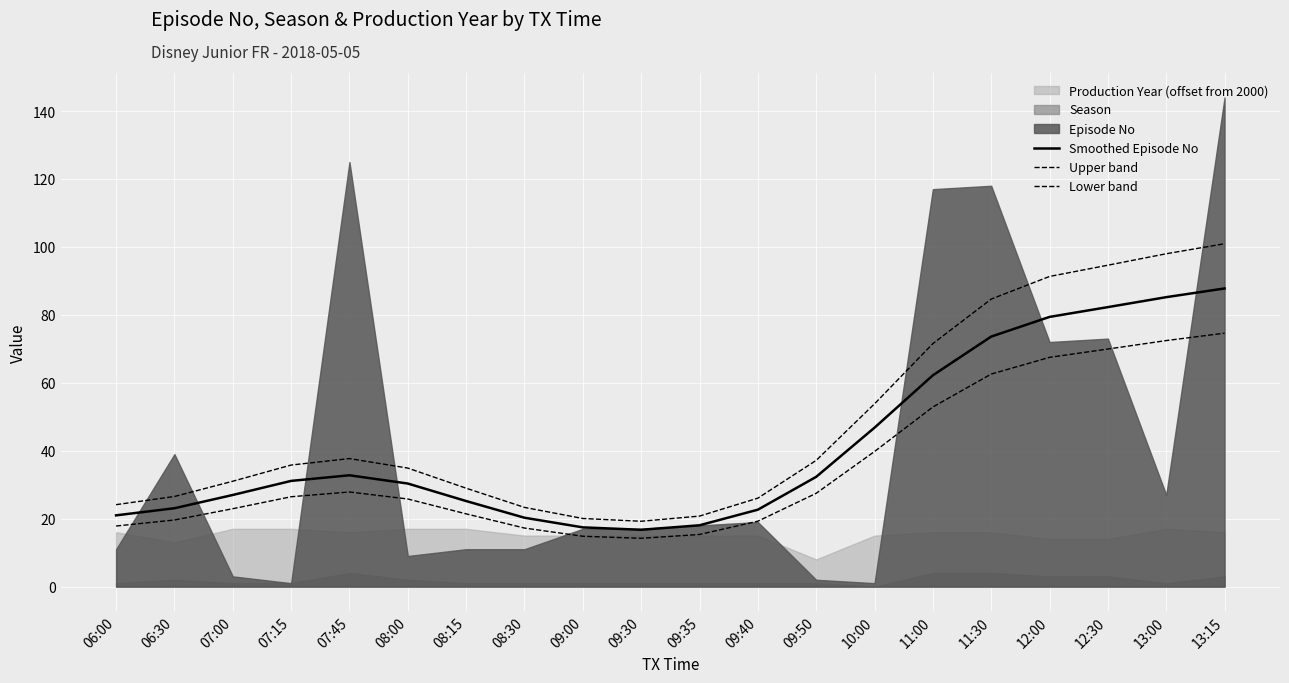

At which category is the sum across all series the highest?

13:15